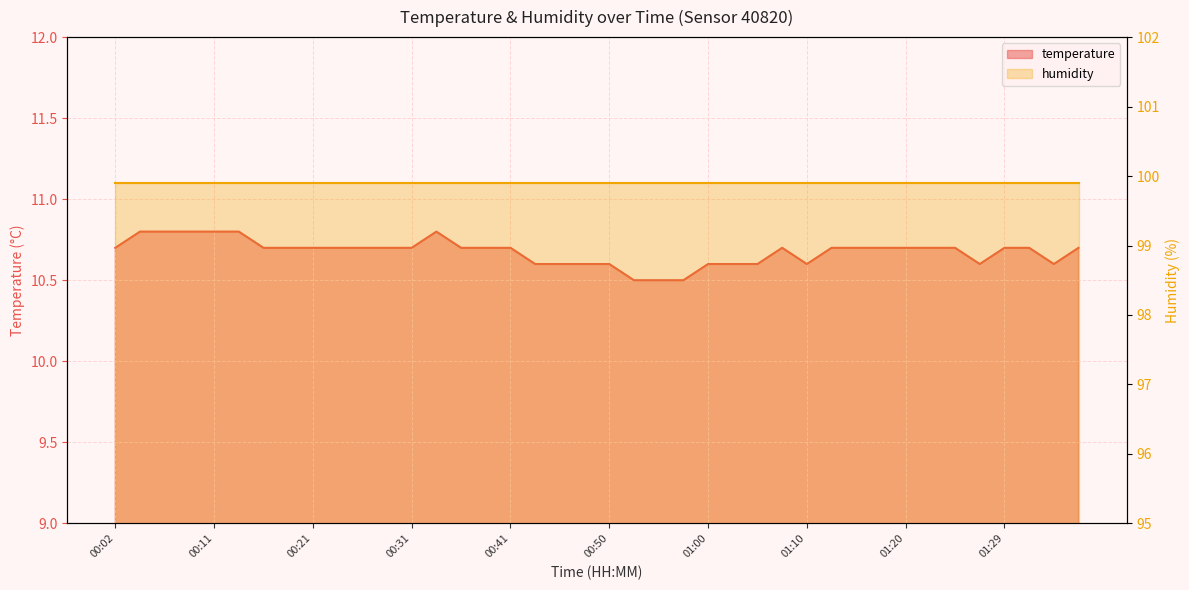

How many interior local valleys (lower than both neighbors) does the data have?

3